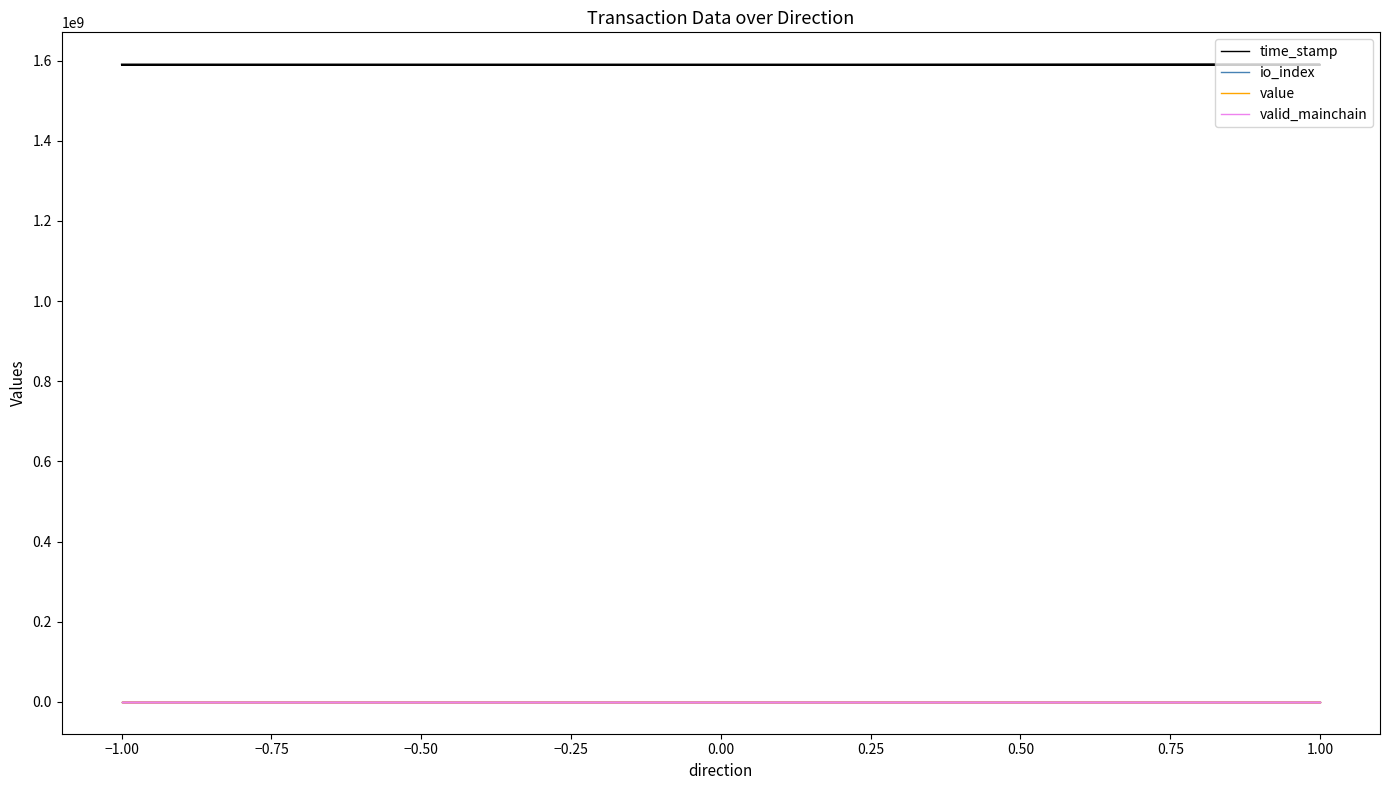

Read the value value at 1.00.

28.6